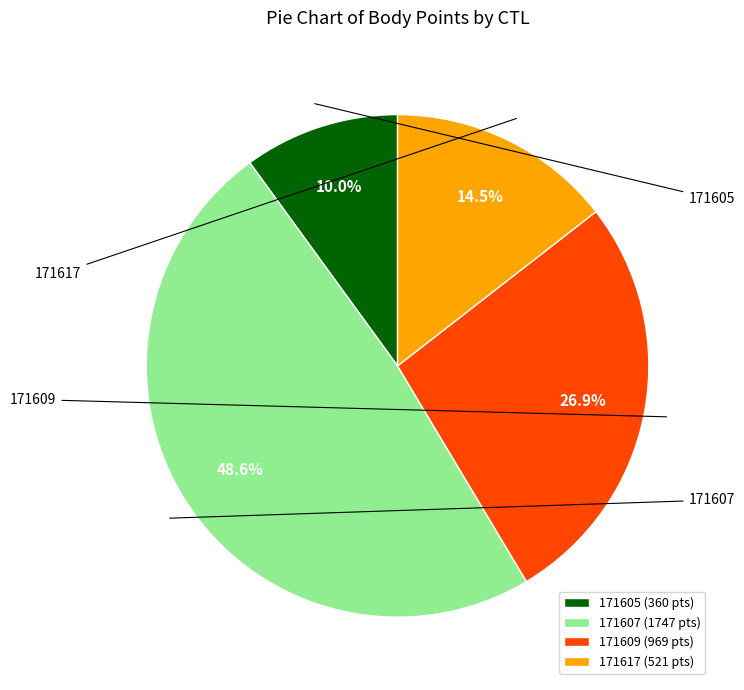

The 171617 slice represents 14% of the pie. True or false?

True